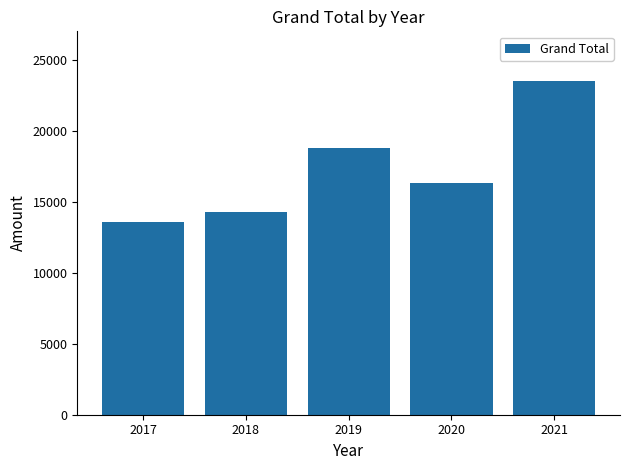

The value at 2018 is 14305.8. True or false?

True